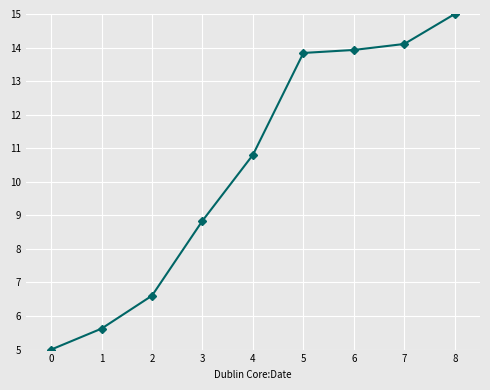

Is this an area chart (filled region under the line)?

No